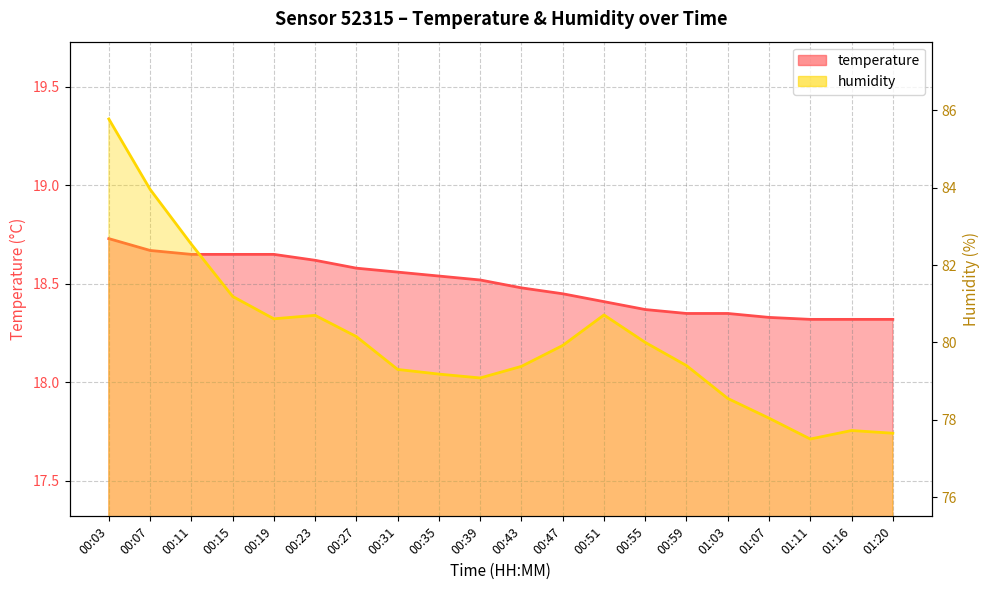

At which category is the sum across all series the highest?

00:03